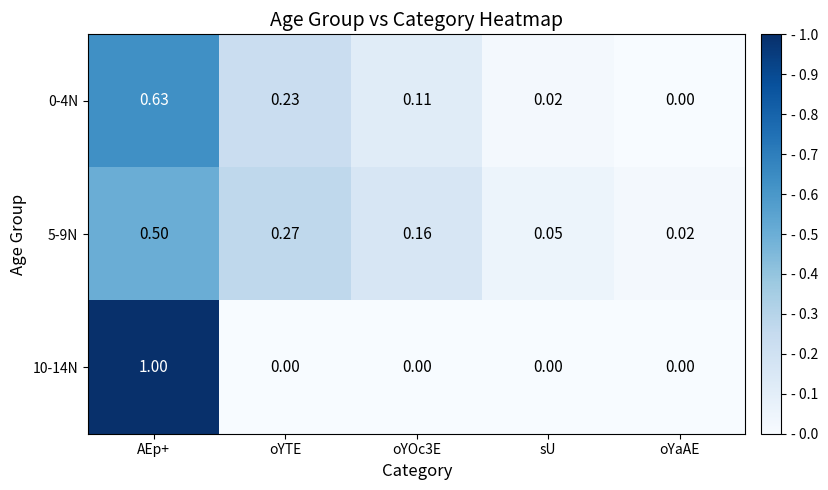

At which category is the sum across all series the highest?

AEp+